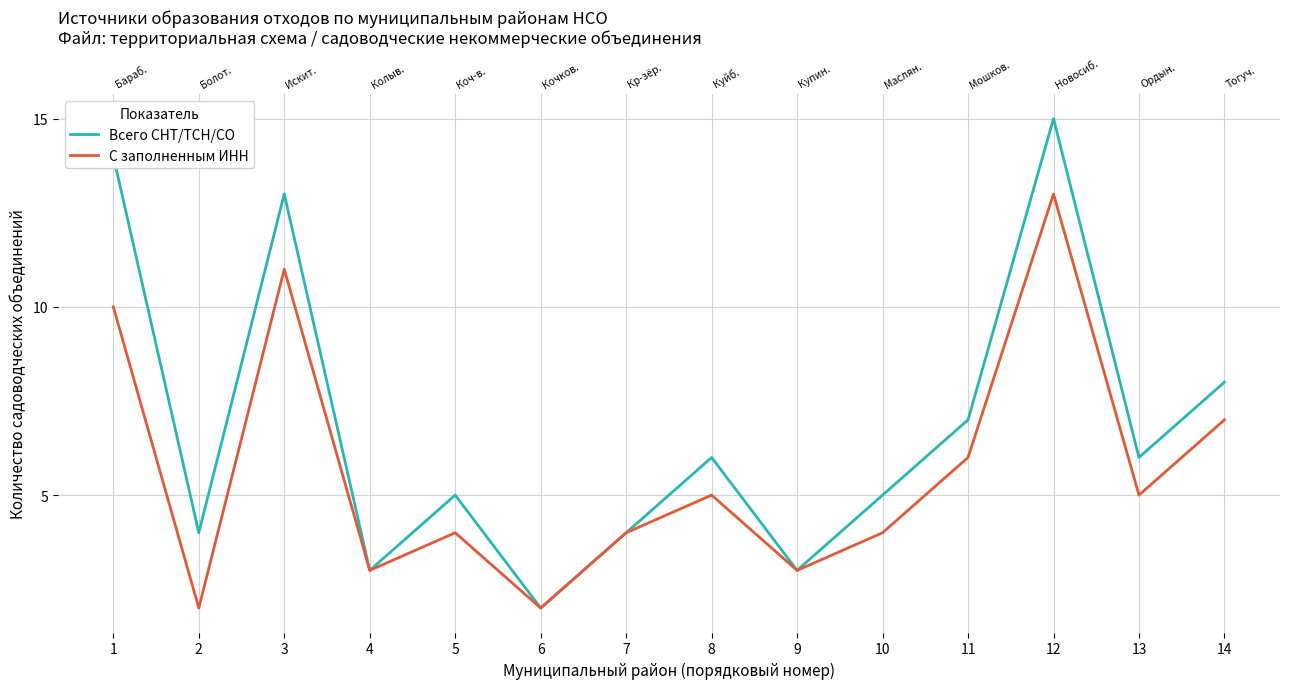

The value of С заполненным ИНН at 2 is 3. True or false?

False